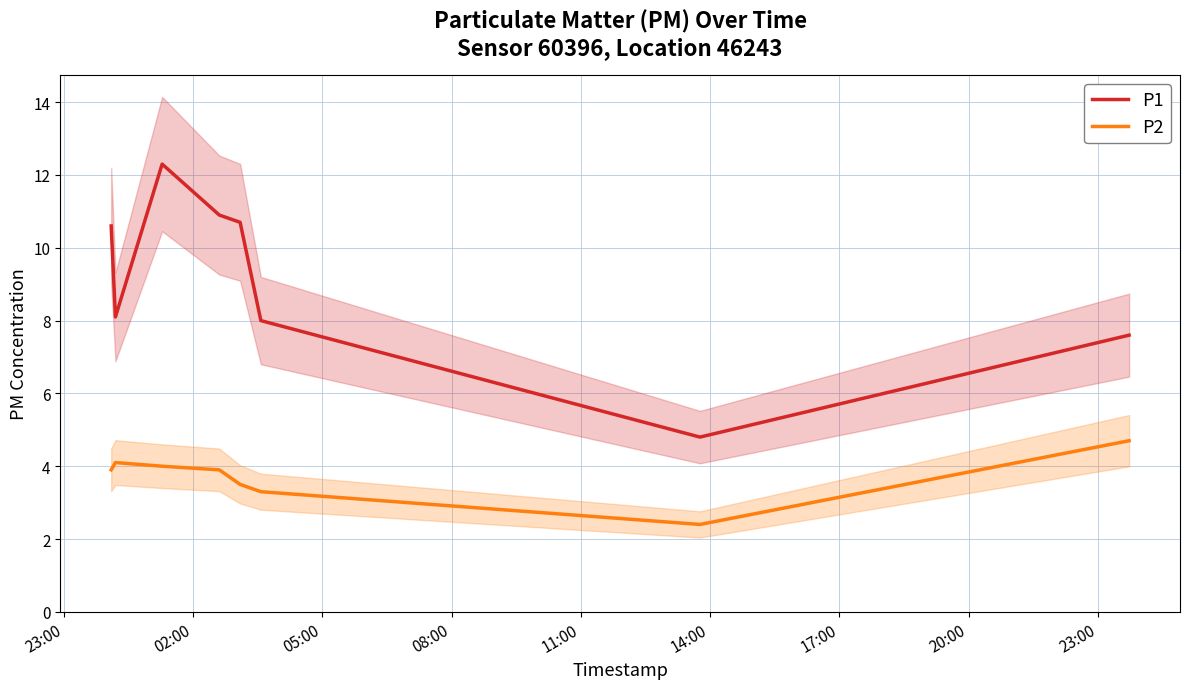

What is the minimum value for P2?

2.4